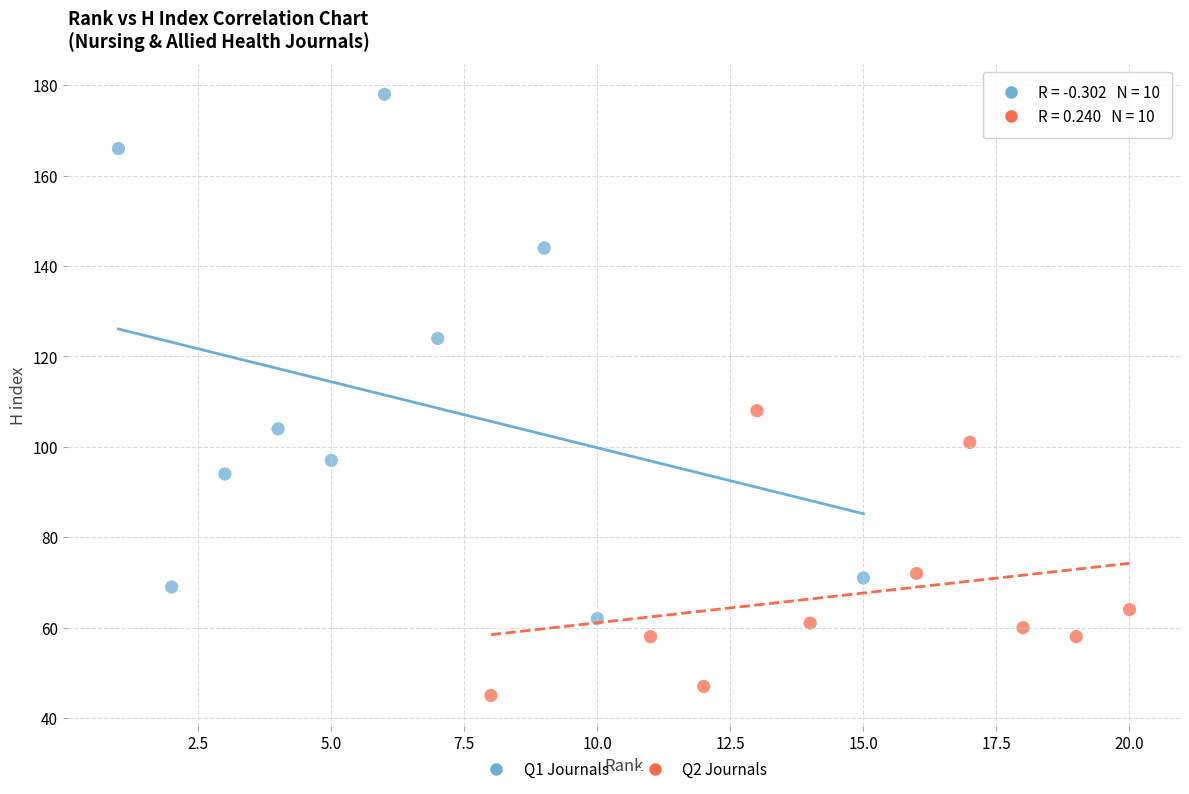

Which series has the widest spread of Y values?

Q1 Journals